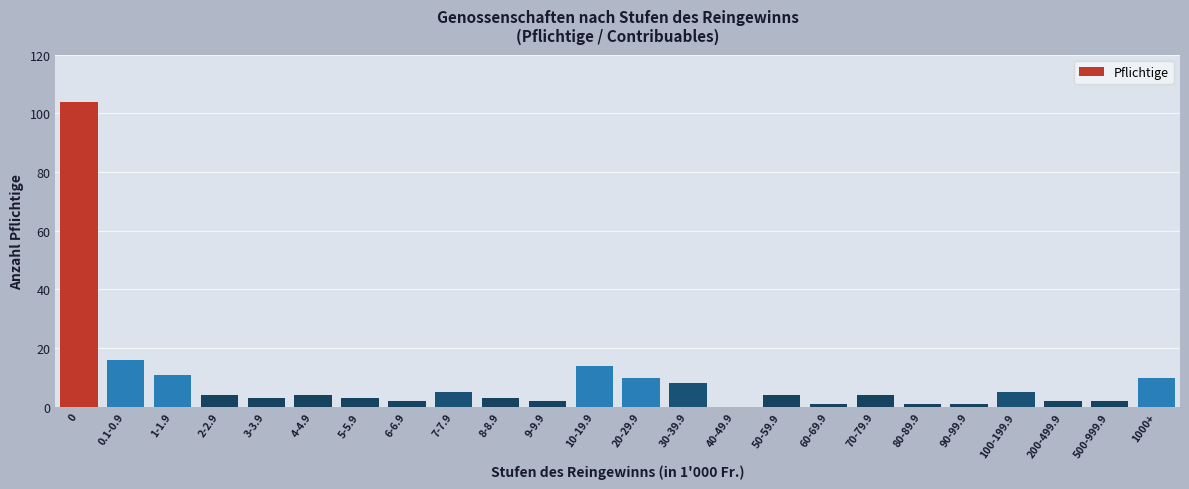

Reading left to right, what are all the values shown in this chart?

0=104	0.1-0.9=16	1-1.9=11	2-2.9=4	3-3.9=3	4-4.9=4	5-5.9=3	6-6.9=2	7-7.9=5	8-8.9=3	9-9.9=2	10-19.9=14	20-29.9=10	30-39.9=8	40-49.9=0	50-59.9=4	60-69.9=1	70-79.9=4	80-89.9=1	90-99.9=1	100-199.9=5	200-499.9=2	500-999.9=2	1000+=10